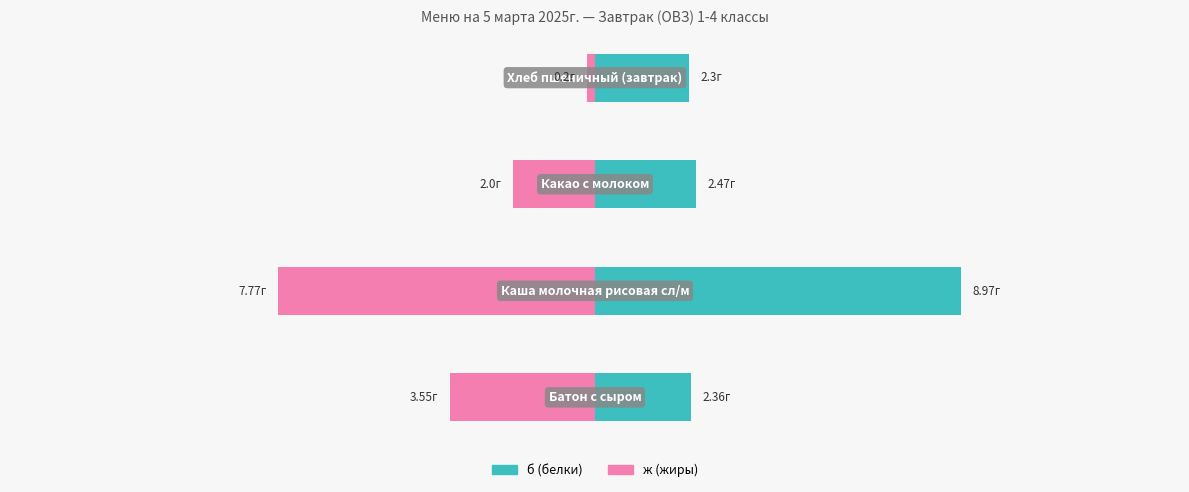

Is the value of ж (жиры) at 1 greater than the value of б (белки) at 3?

No